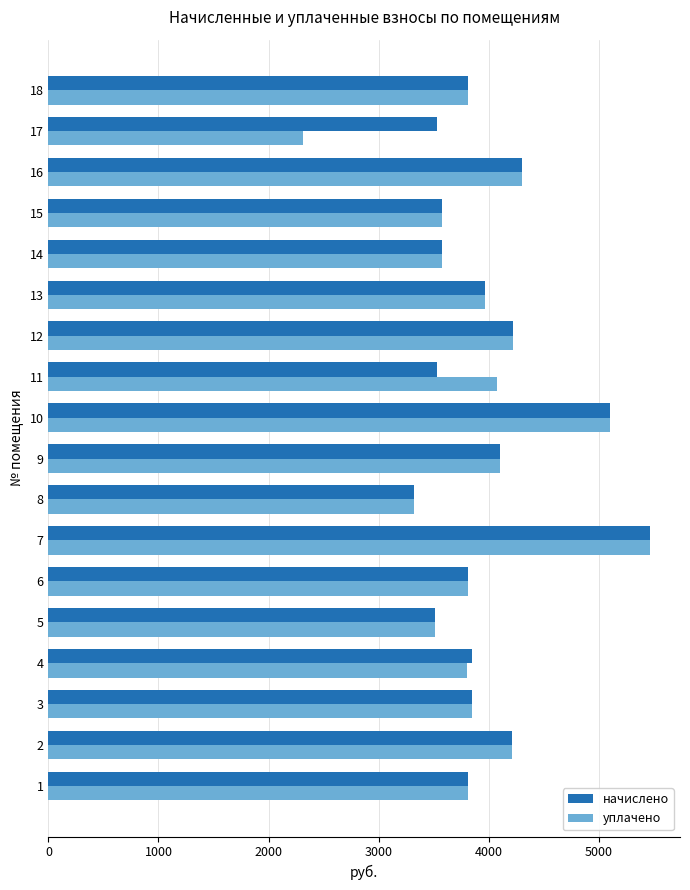

Which series changed the most between 10 and 11?

начислено